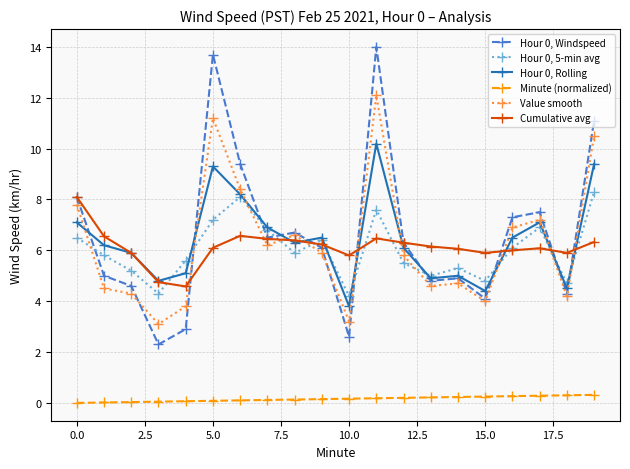

Does the chart display data point markers on the line(s)?

Yes